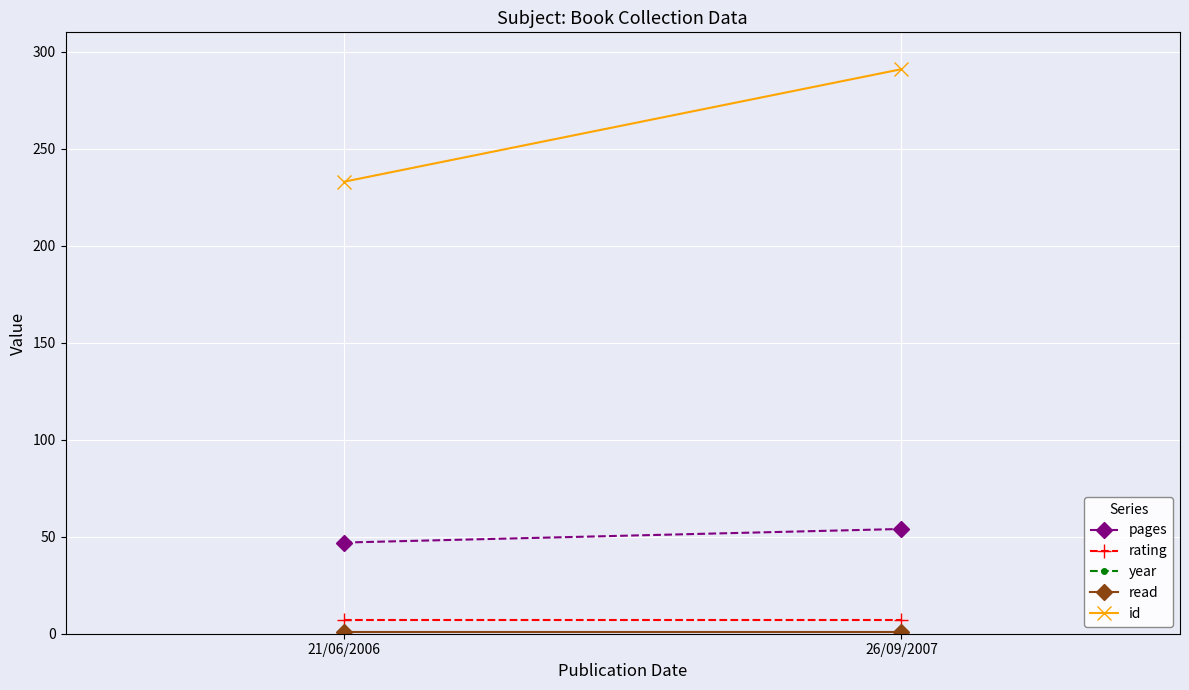

Which series has the largest range (max minus min)?

id